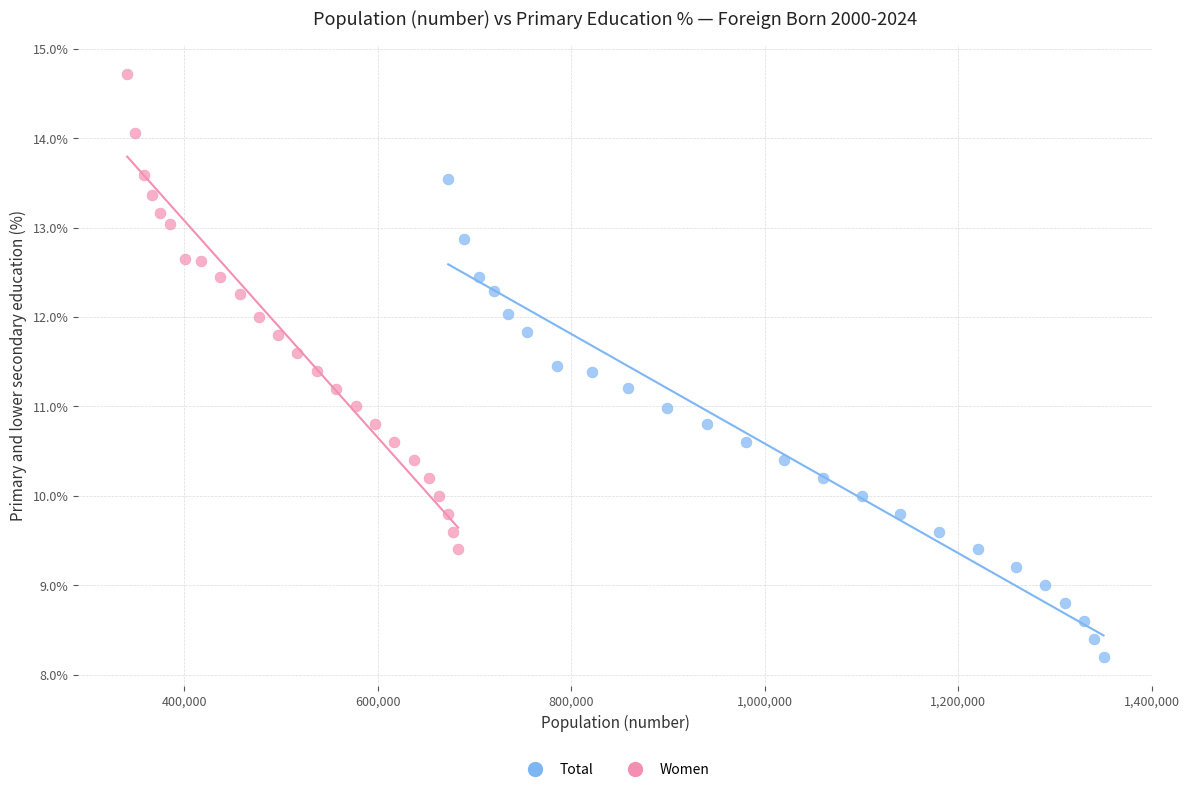

Which series has the largest Y range (max minus min)?

Total